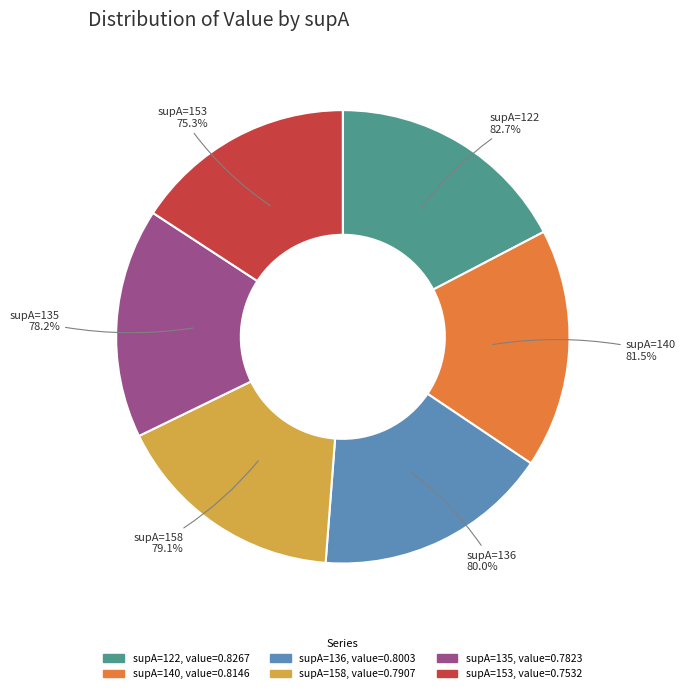

To the nearest percent, what portion does 136 represent?

17%